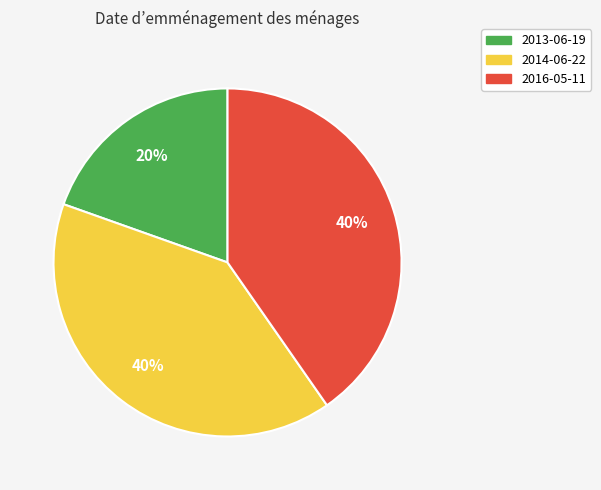

Which slice is the smallest?

2013-06-19